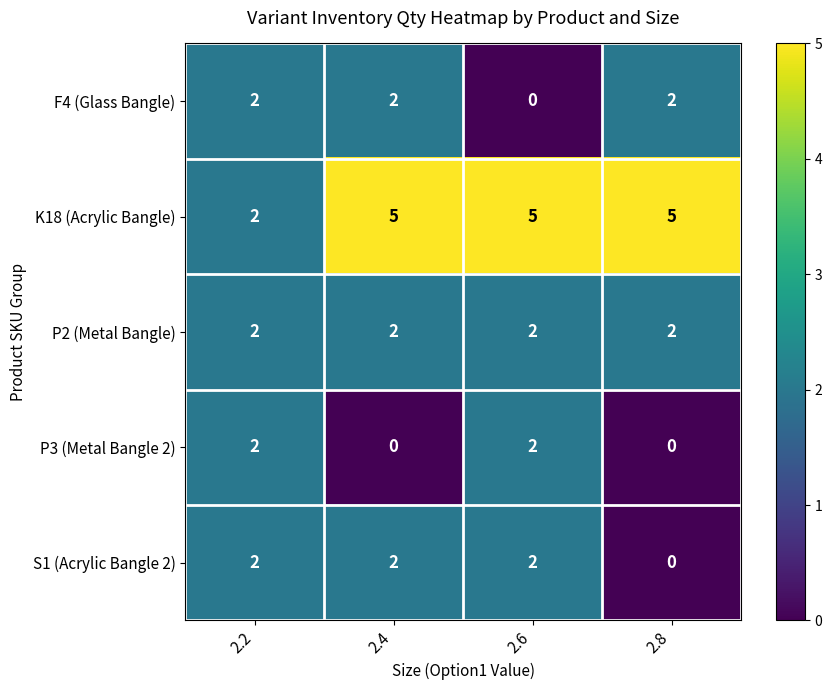

What is the maximum value shown in the chart?

5